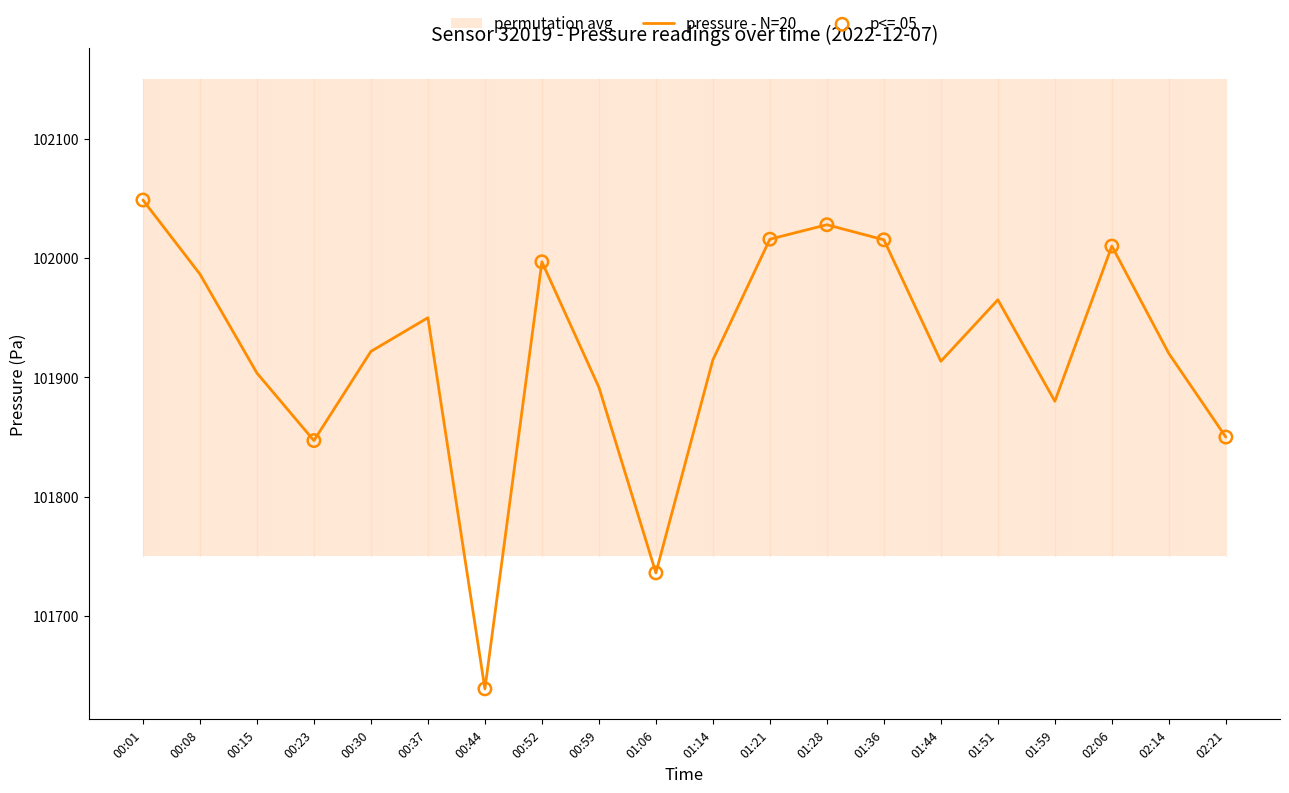

What is the ratio of the value at 00:59 to the value at 01:44?

1.0